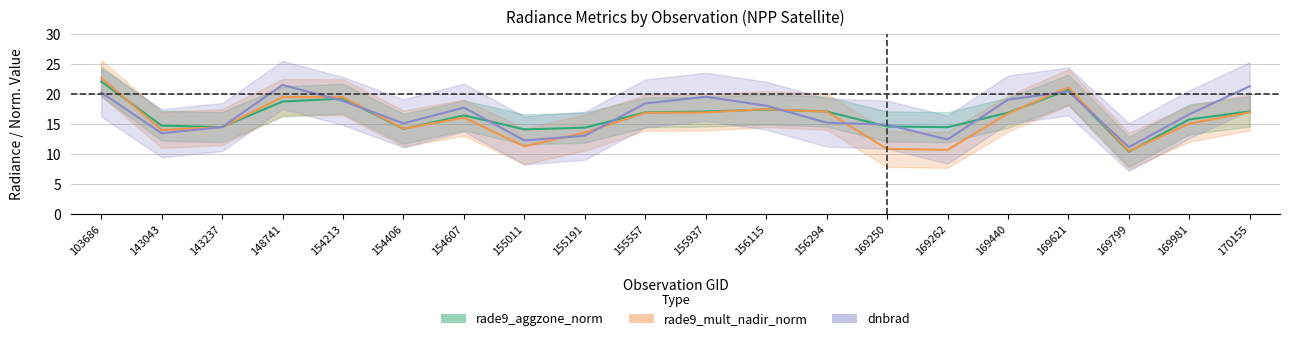

Which has a higher value, 155937 or 169262?

155937